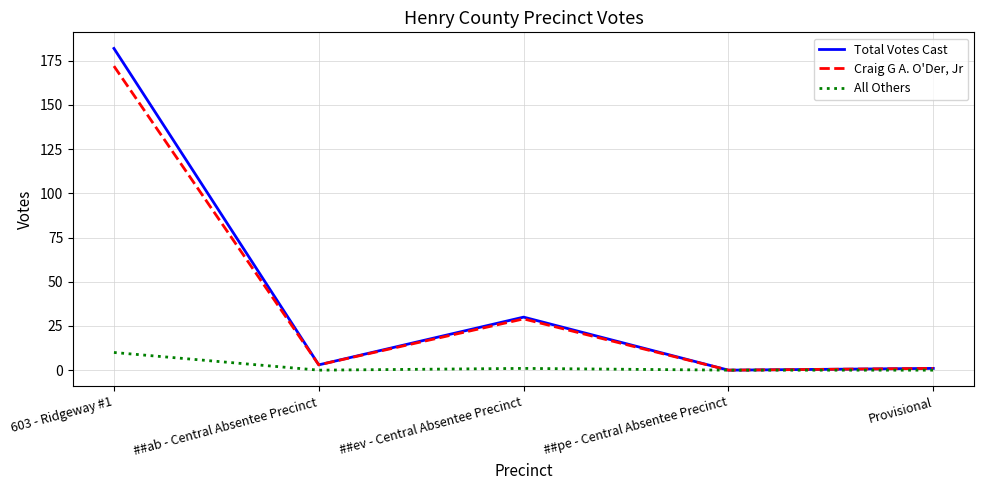

Reading left to right, what are all the values shown in this chart?

Total Votes Cast: 603 - Ridgeway #1=182	##ab - Central Absentee Precinct=3	##ev - Central Absentee Precinct=30	##pe - Central Absentee Precinct=0	Provisional=1
Craig G A. O'Der, Jr: 603 - Ridgeway #1=172	##ab - Central Absentee Precinct=3	##ev - Central Absentee Precinct=29	##pe - Central Absentee Precinct=0	Provisional=1
All Others: 603 - Ridgeway #1=10	##ab - Central Absentee Precinct=0	##ev - Central Absentee Precinct=1	##pe - Central Absentee Precinct=0	Provisional=0